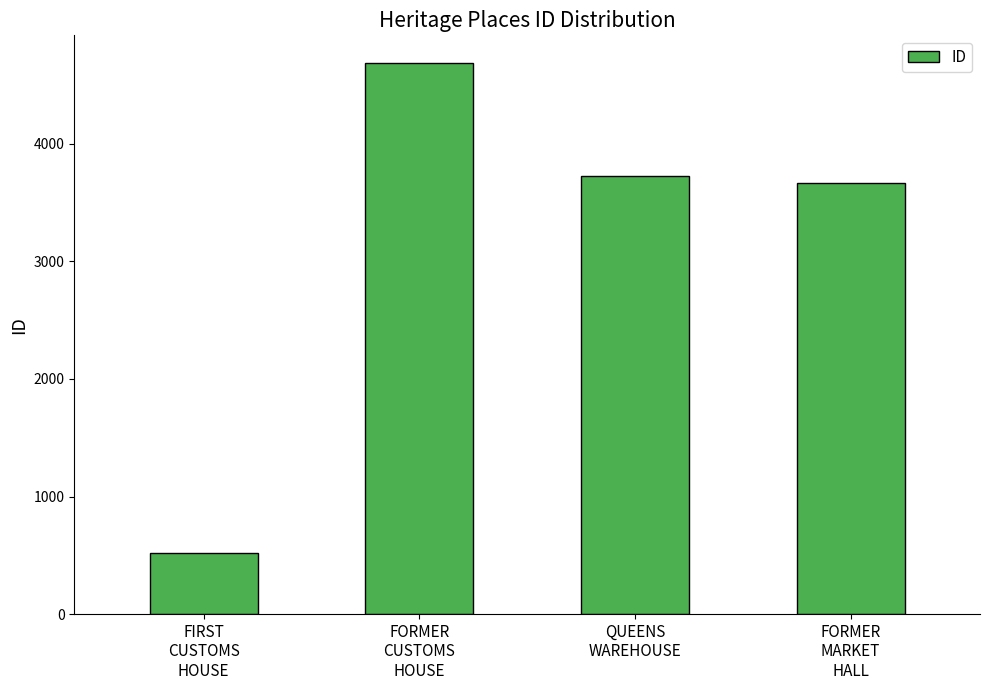

Reading left to right, transcribe all the data shown in this chart.

519	4689	3723	3664